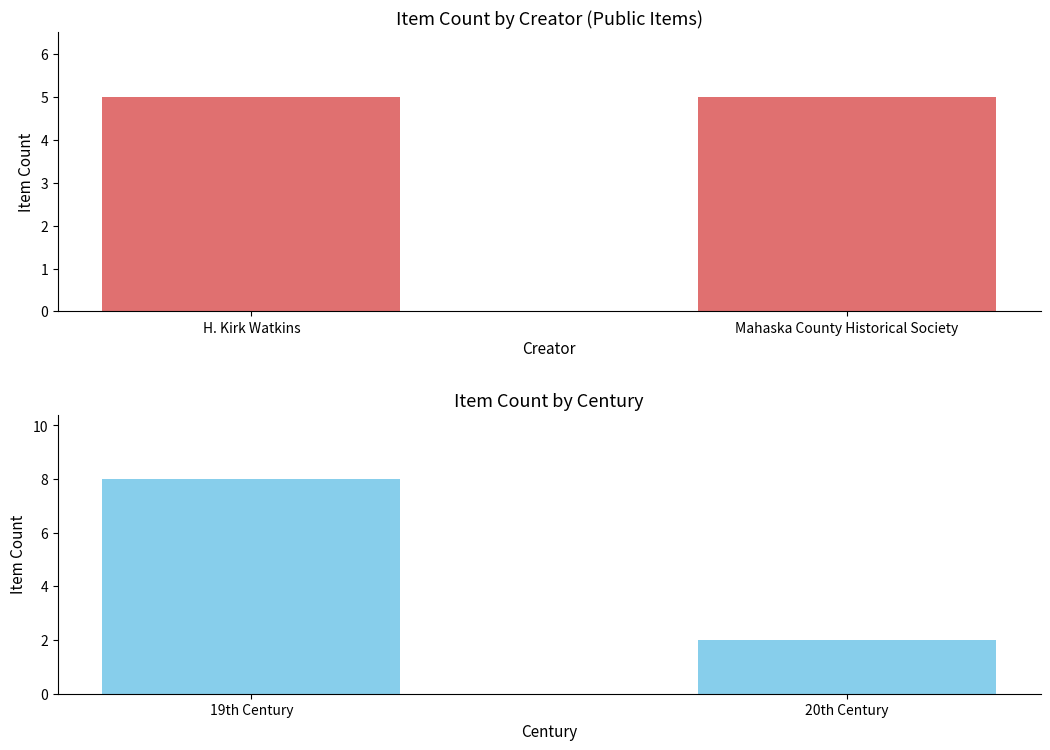

What is the label of the 2nd bar from the right?

H. Kirk Watkins